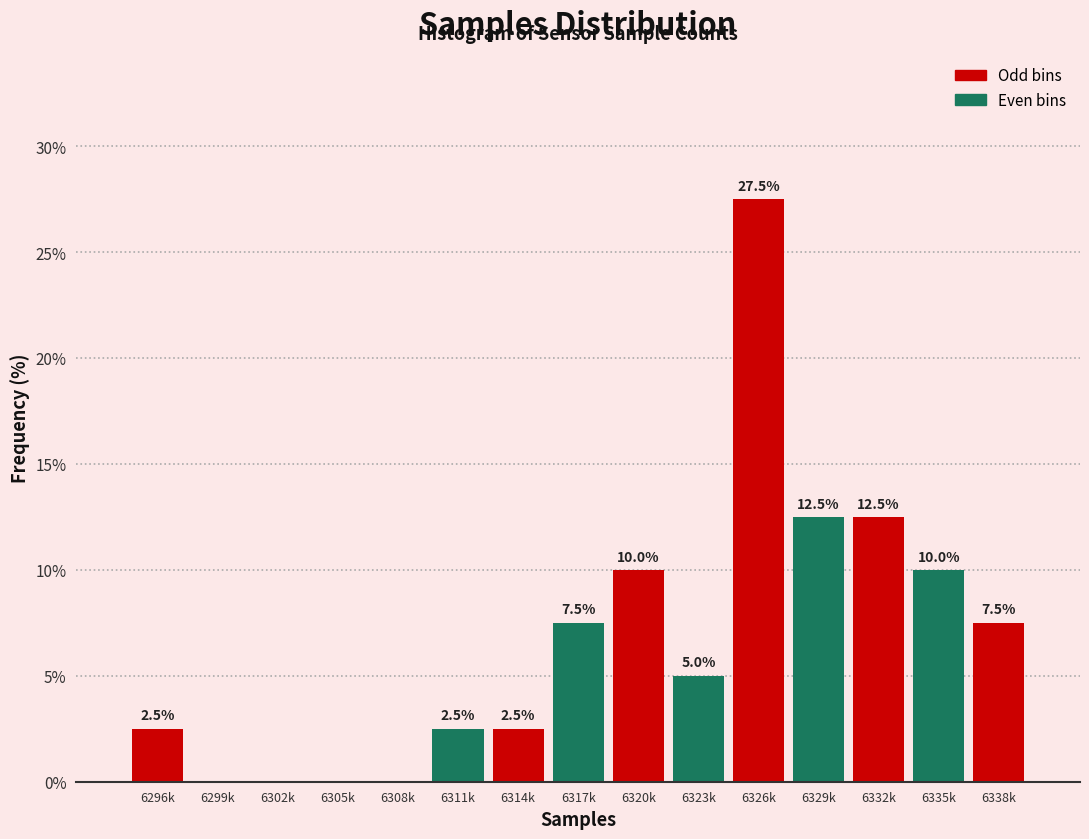

Reading right to left, what are all the values shown in this chart?

6338k=7.5	6335k=10.0	6332k=12.5	6329k=12.5	6326k=27.5	6323k=5.0	6320k=10.0	6317k=7.5	6314k=2.5	6311k=2.5	6308k=0.0	6305k=0.0	6302k=0.0	6299k=0.0	6296k=2.5